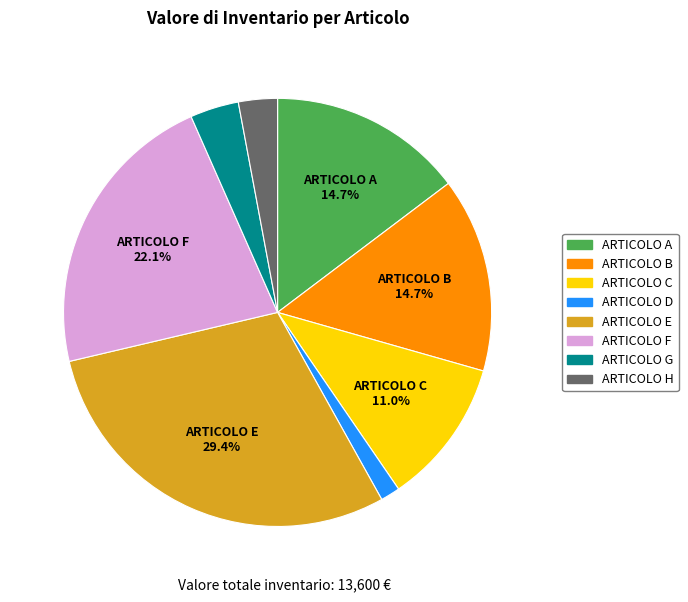

To the nearest percent, what is the combined percentage of ARTICOLO C and ARTICOLO E?

40%